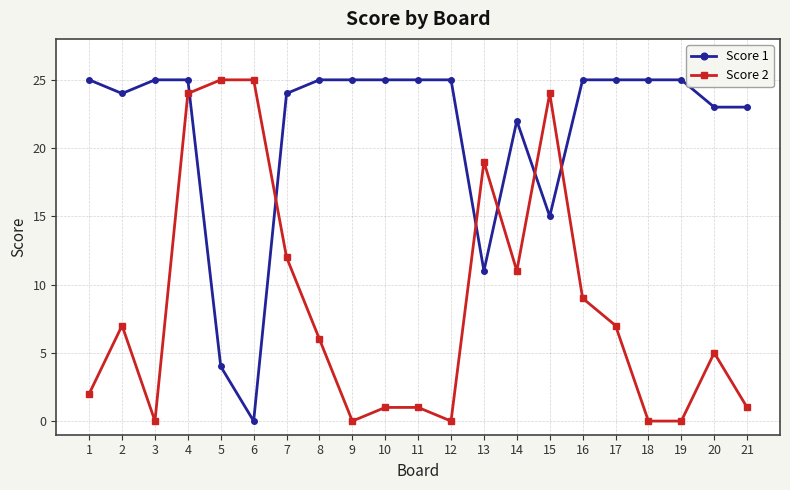

True or false: Score 2 has more than 1 points higher than both neighbors.

True